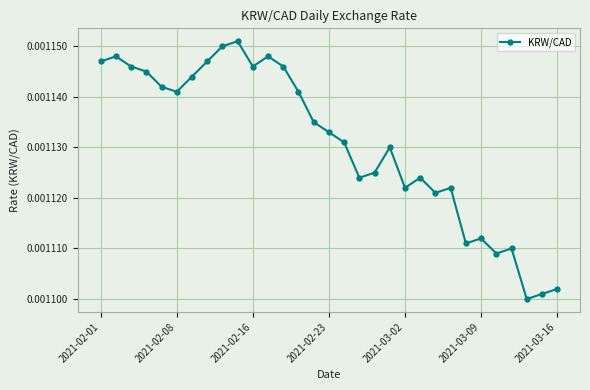

How many values are between 0 and 1?

31